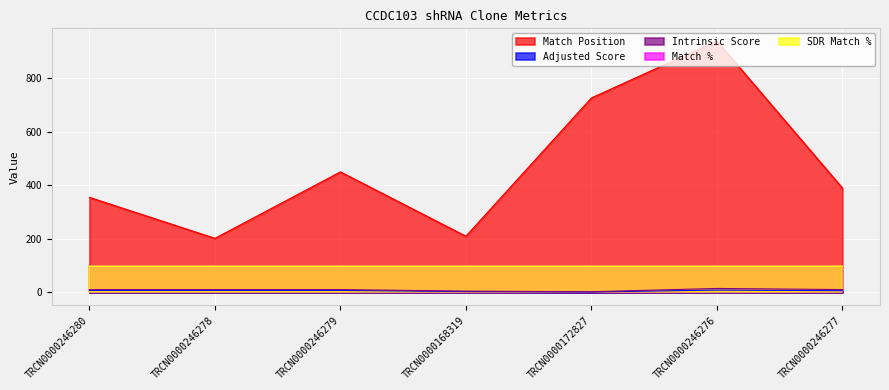

Which series has the widest spread of values?

Match Position